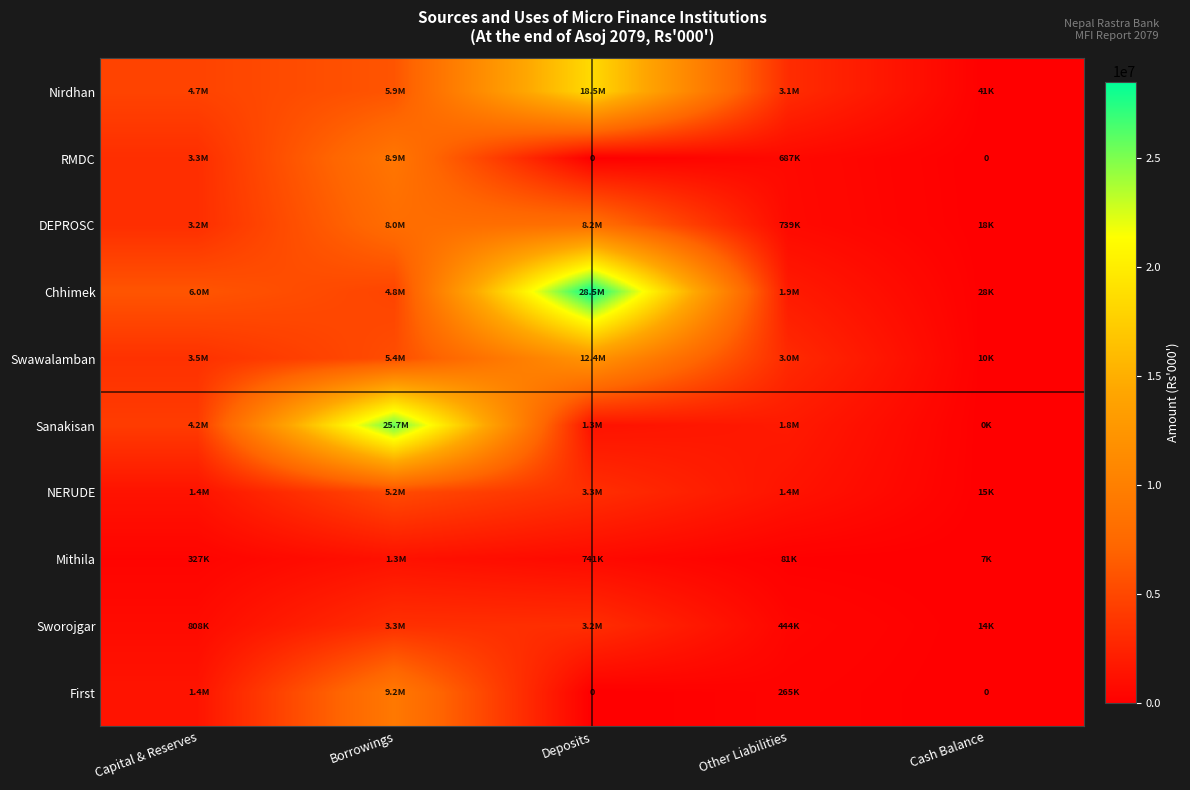

How many values in First are above zero?

3